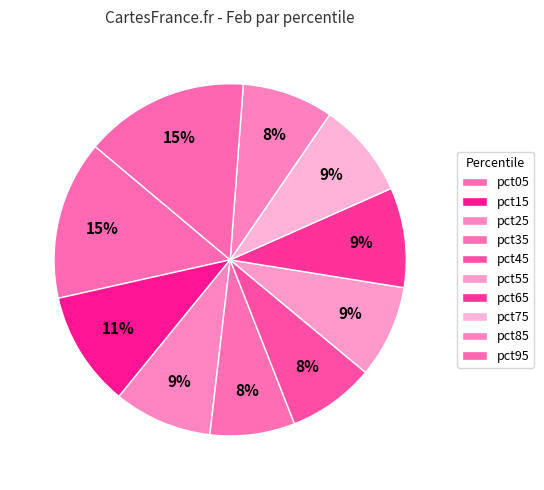

The pct05 slice represents 15% of the pie. True or false?

True